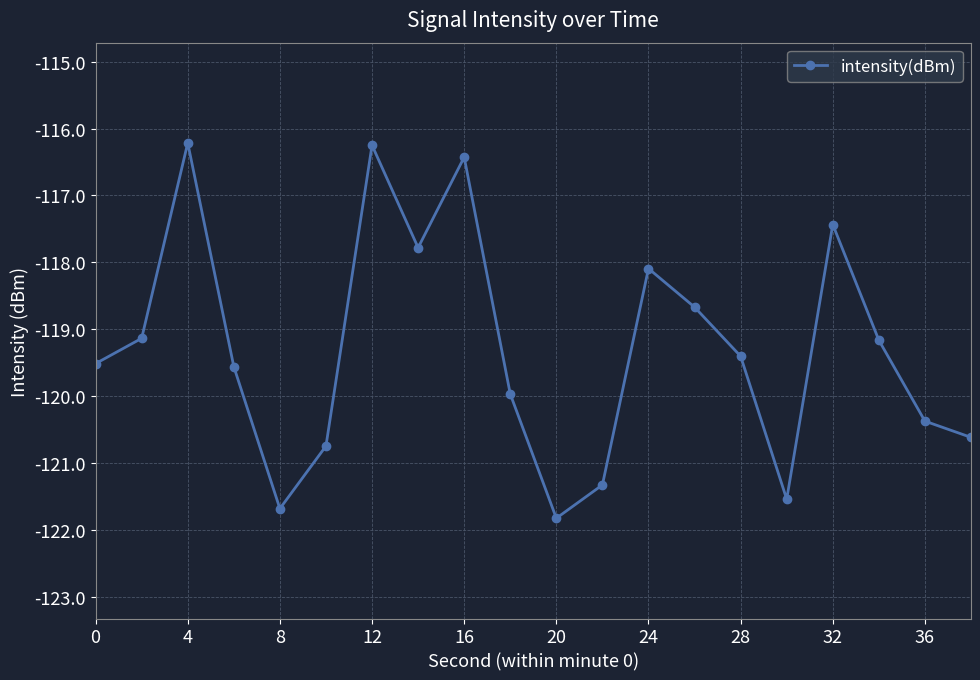

True or false: there are more than 1 points higher than both neighbors.

True